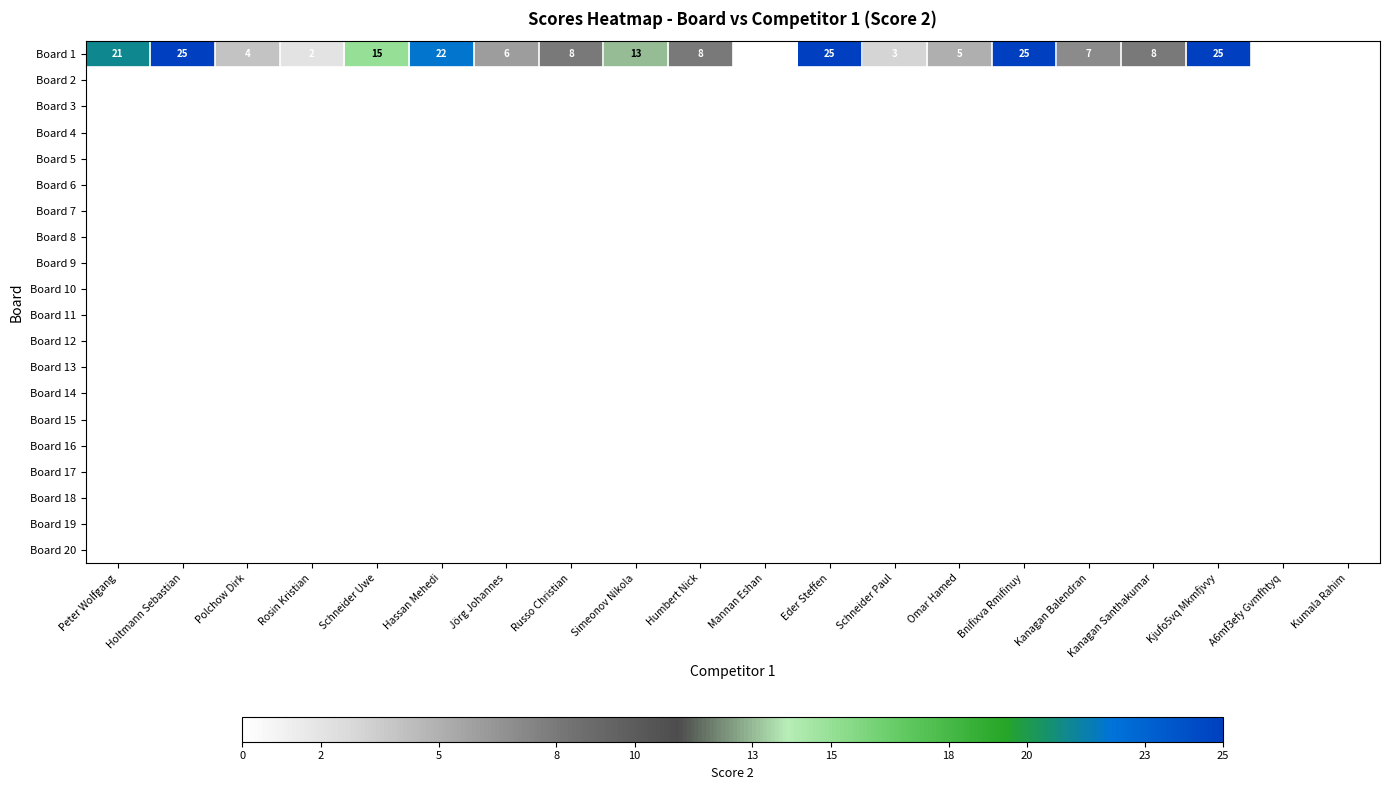

List the labels in order of value, largest first.

Holtmann Sebastian, Eder Steffen, Bnifixva Rmifinuy, Kjufo5vq Mkmfjvvy, Hassan Mehedi, Peter Wolfgang, Schneider Uwe, Simeonov Nikola, Russo Christian, Humbert Nick, Kanagan Santhakumar, Kanagan Balendran, Jörg Johannes, Omar Hamed, Polchow Dirk, Schneider Paul, Rosin Kristian, Mannan Eshan, A6mf3efy Gvmfhtyq, Kumala Rahim